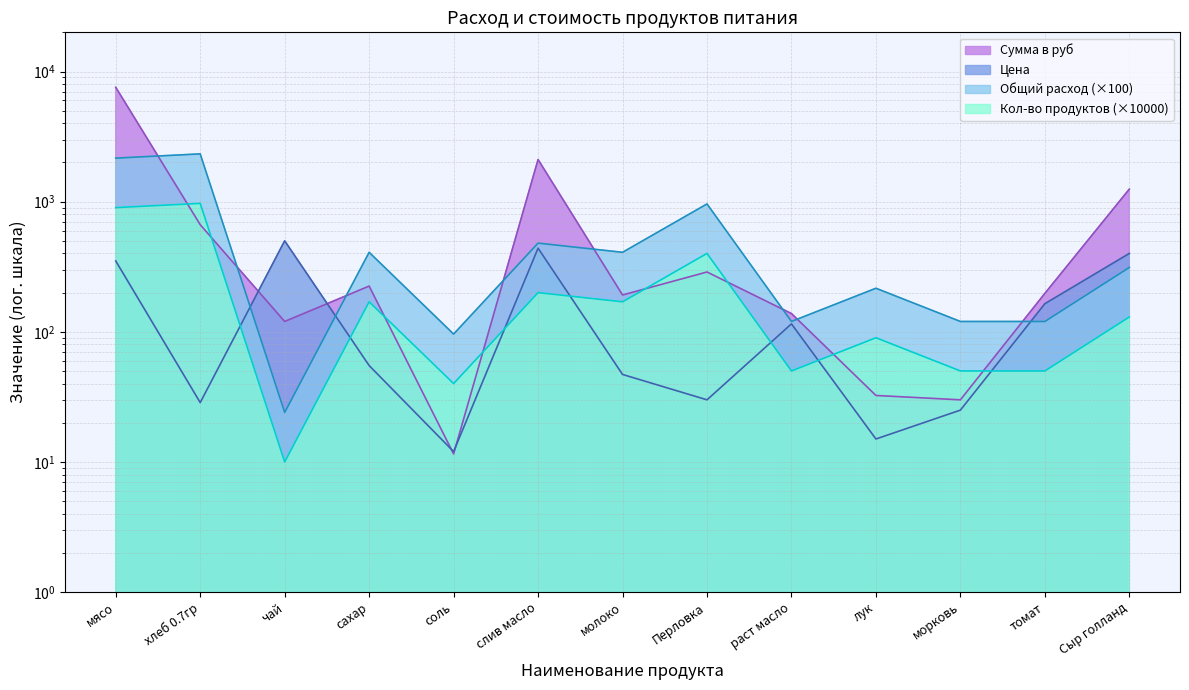

What position from the left is слив масло?

6